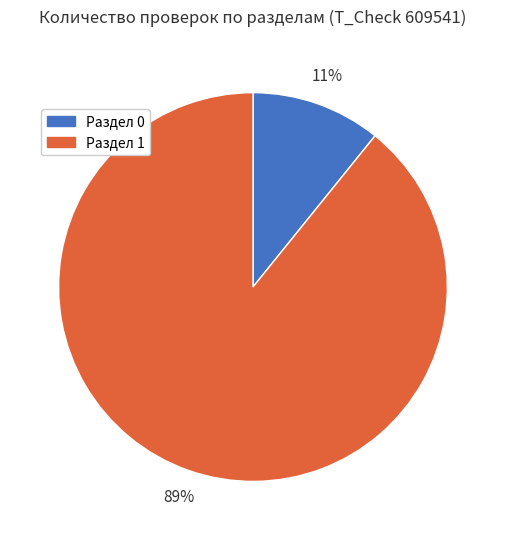

Is there a majority slice in this chart?

Yes